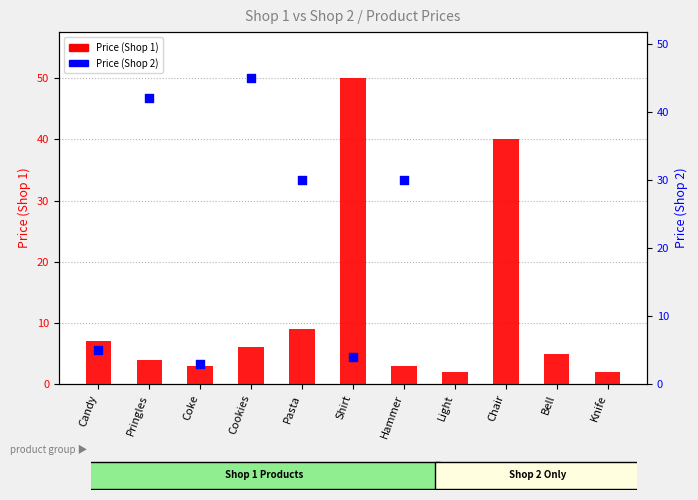

Between Candy and Hammer, which is larger?

Candy